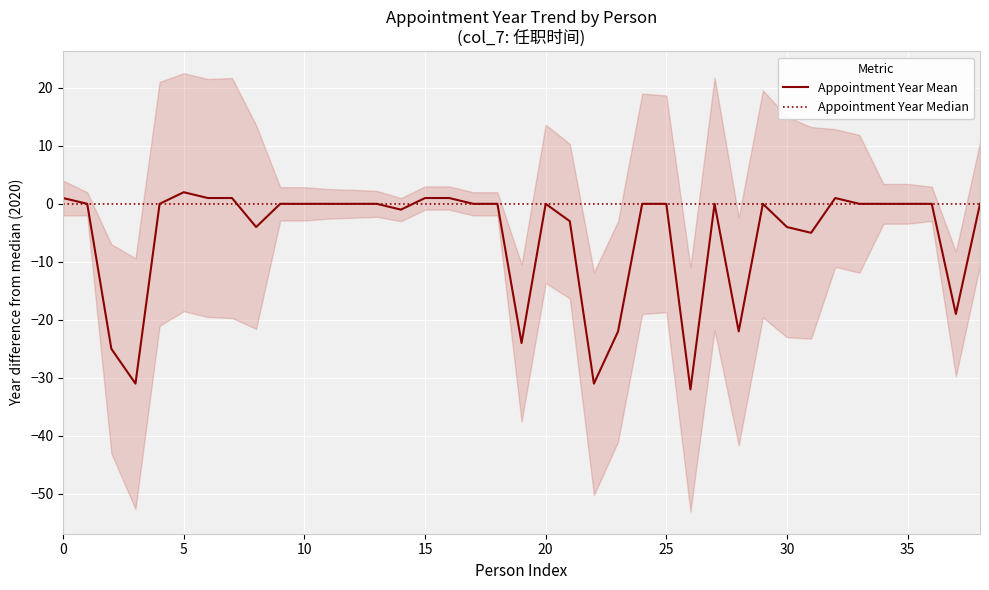

Where is Appointment Year Mean nearest to the value -15?

37